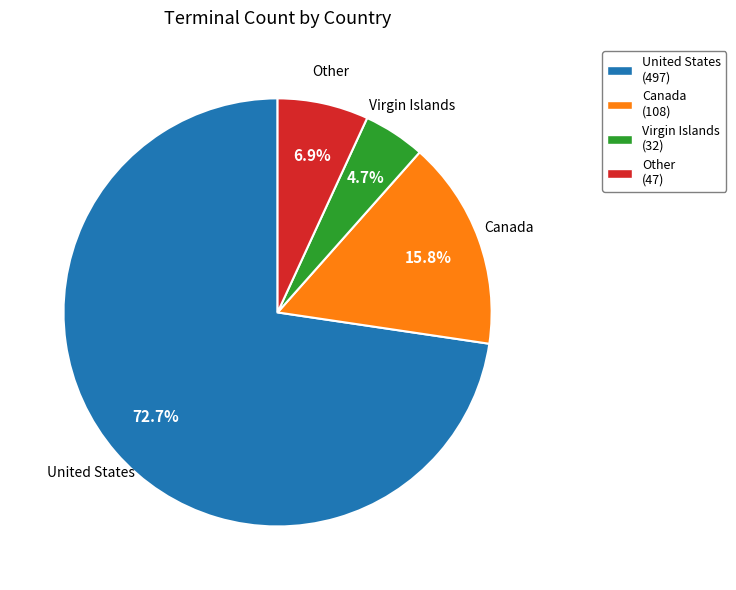

True or false: Other accounts for 7% of the total.

True